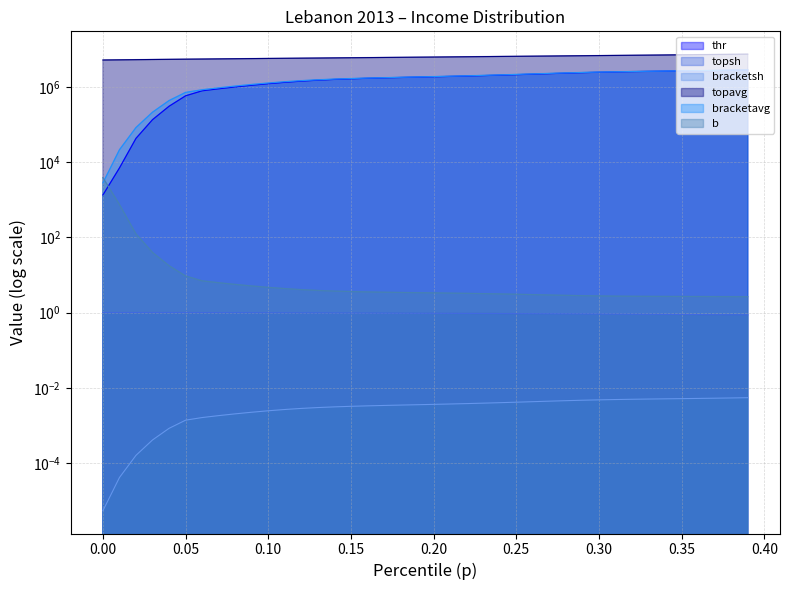

Which series has the widest spread of values?

bracketavg